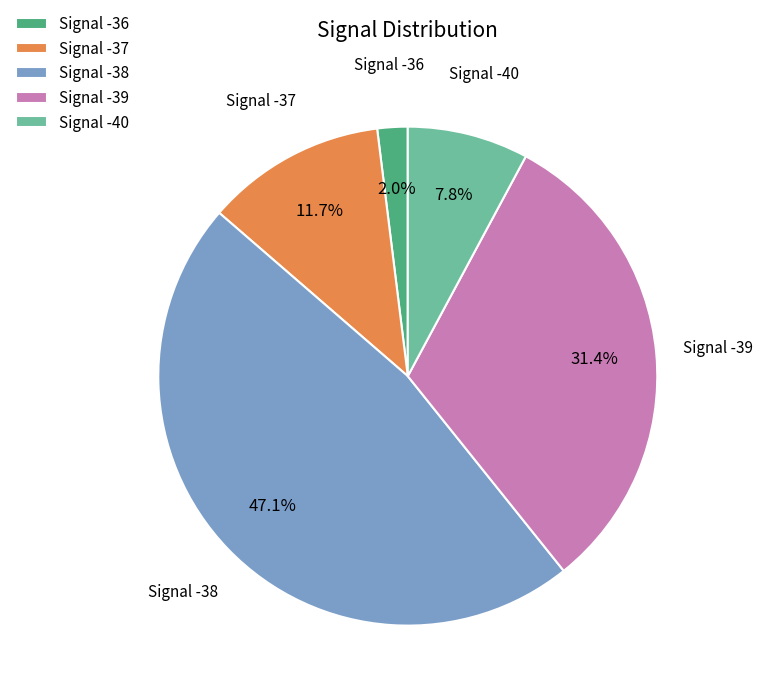

How many slices are in this pie chart?

5